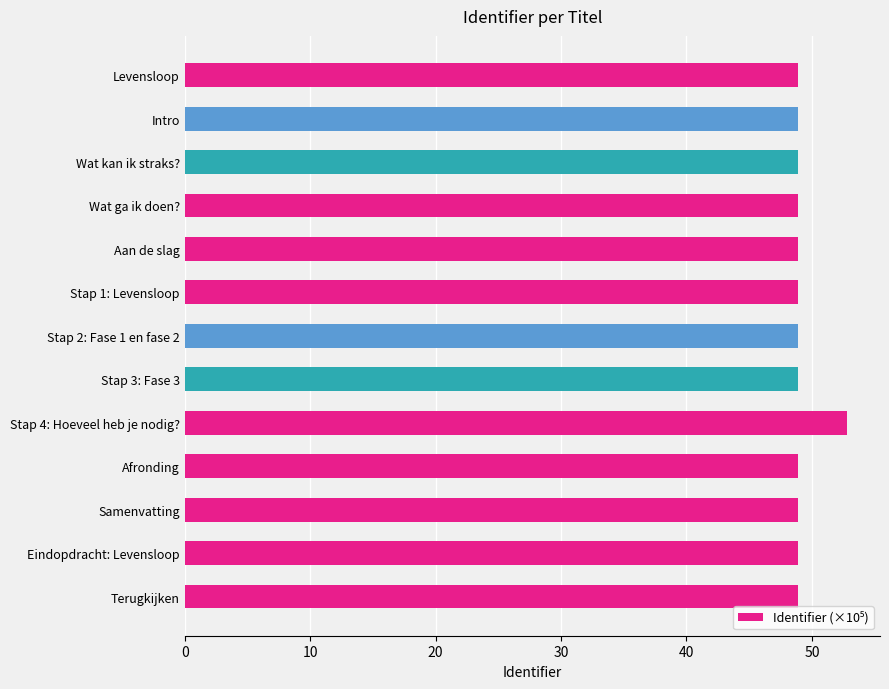

How many distinct data groups are displayed?

1